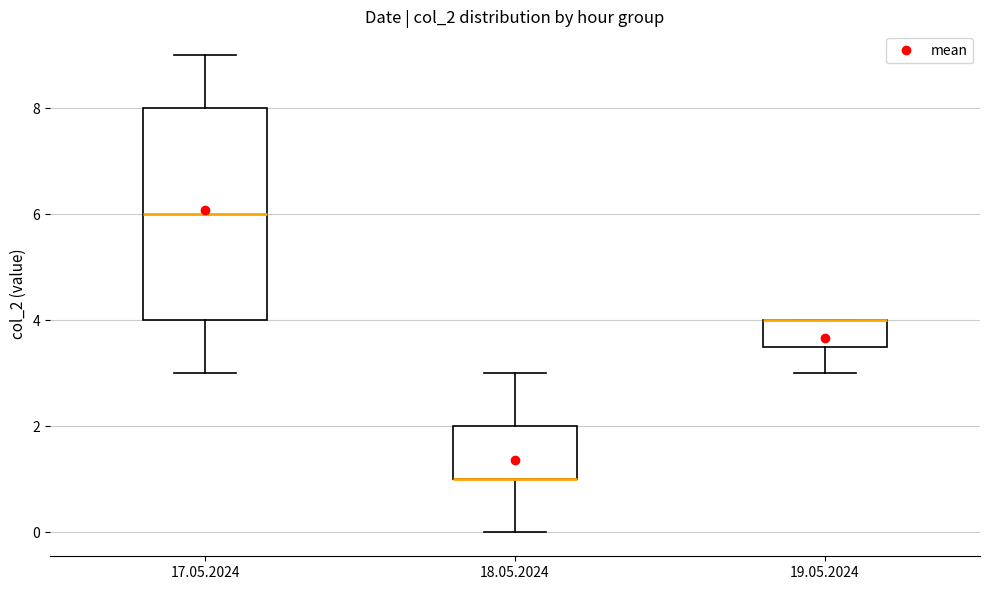

Reading left to right, read every box against the y-axis: the position of its median line, the range the box covers, and the ends of its whiskers. The values are not printed on the chart, so give them approximately, as read against the axis.

17.05.2024: median 6.0, box 4.0 to 8.0, whiskers 3.0 to 9.0
18.05.2024: median 1.0 (drawn on the box's lower edge), box 1.0 to 2.0, whiskers 0.0 to 3.0
19.05.2024: median 4.0 (drawn on the box's upper edge), box 3.6 to 4.0, whiskers 3.0 to 4.0